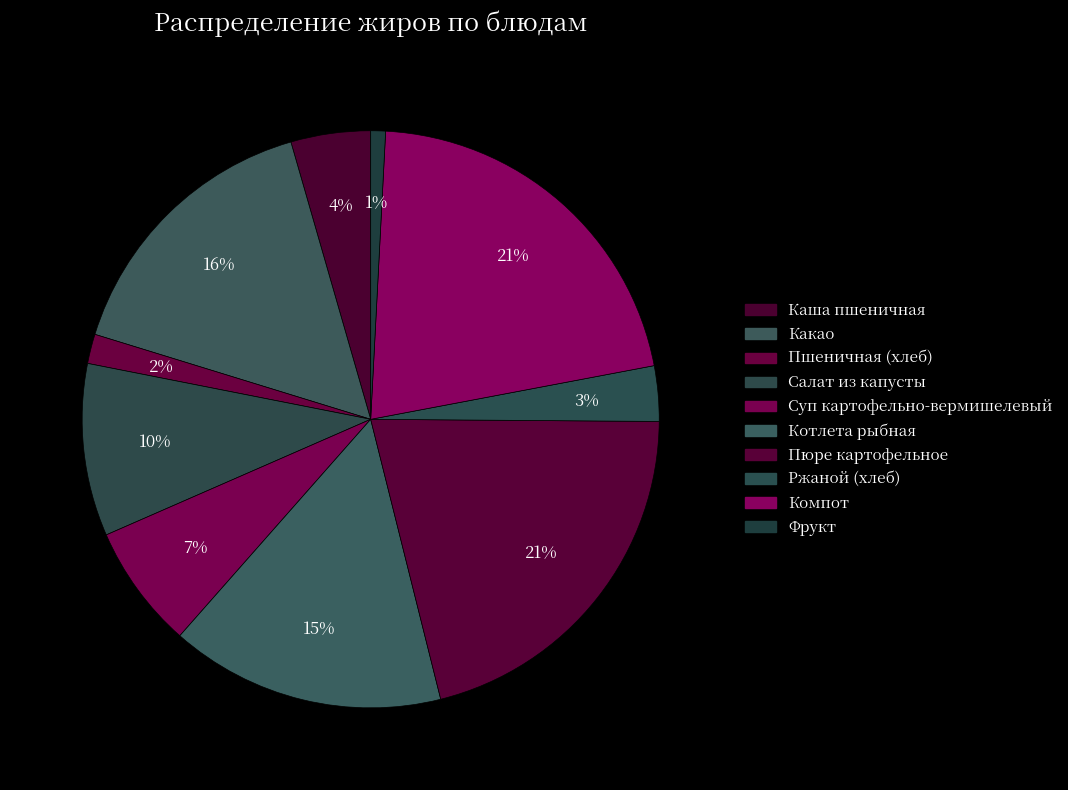

What is the total percentage of Суп картофельно-вермишелевый and Котлета рыбная?

22.3%